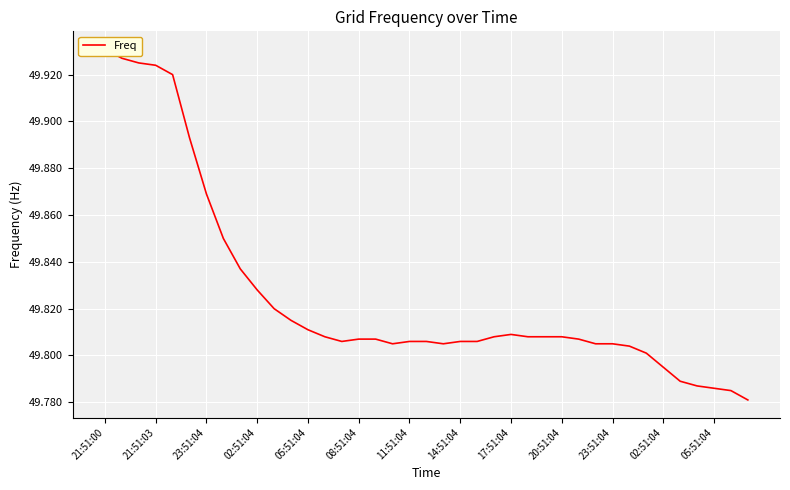

Read the value at 16.

49.8